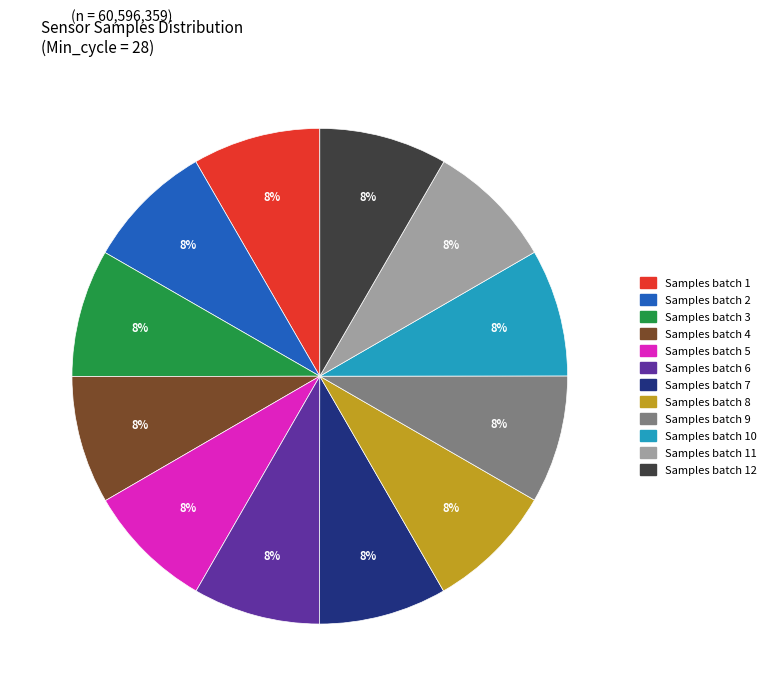

To the nearest percent, what is the average slice percentage?

8%